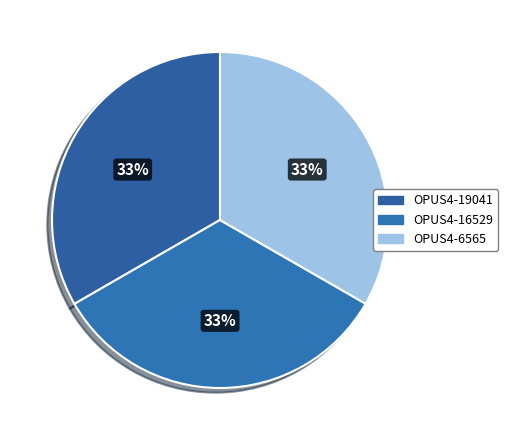

True or false: OPUS4-19041 accounts for 33% of the total.

True